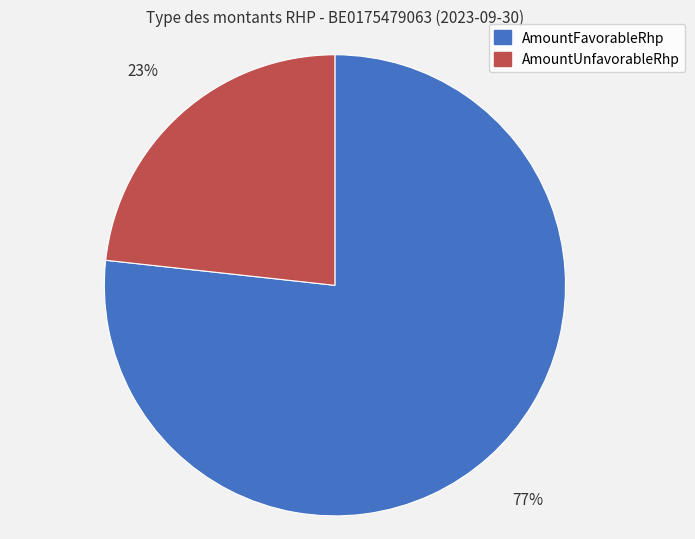

To the nearest percent, what is the combined percentage of AmountUnfavorableRhp and AmountFavorableRhp?

100%